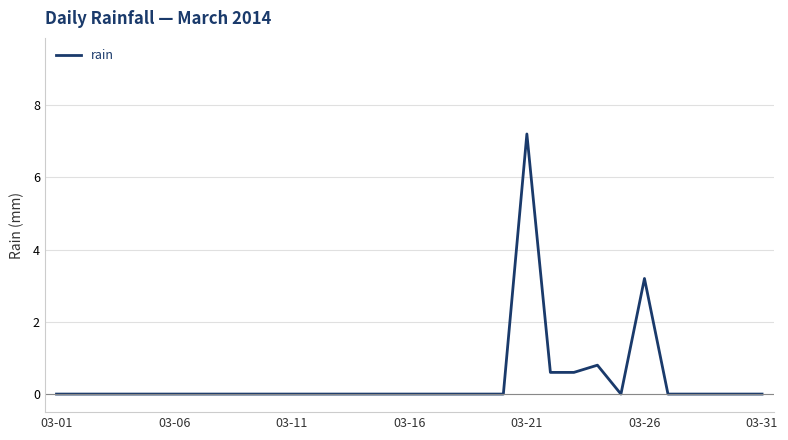

Does the chart have visible grid lines?

Yes